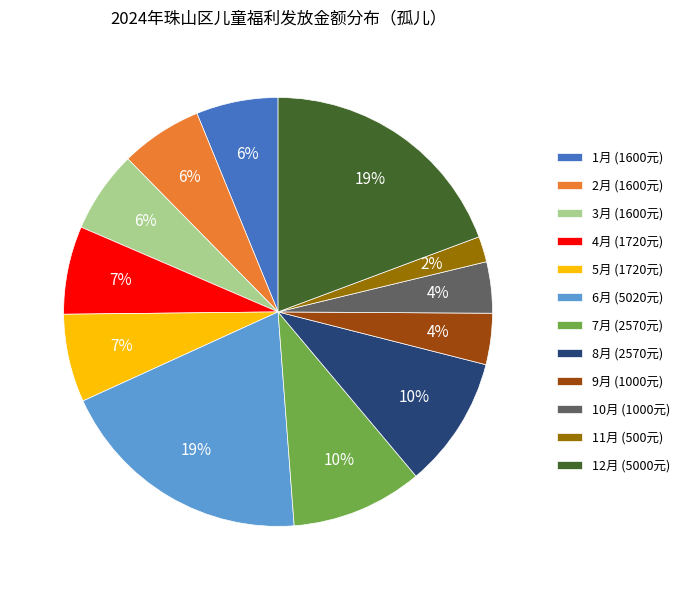

To the nearest percent, what percentage of the pie is 7月?

10%